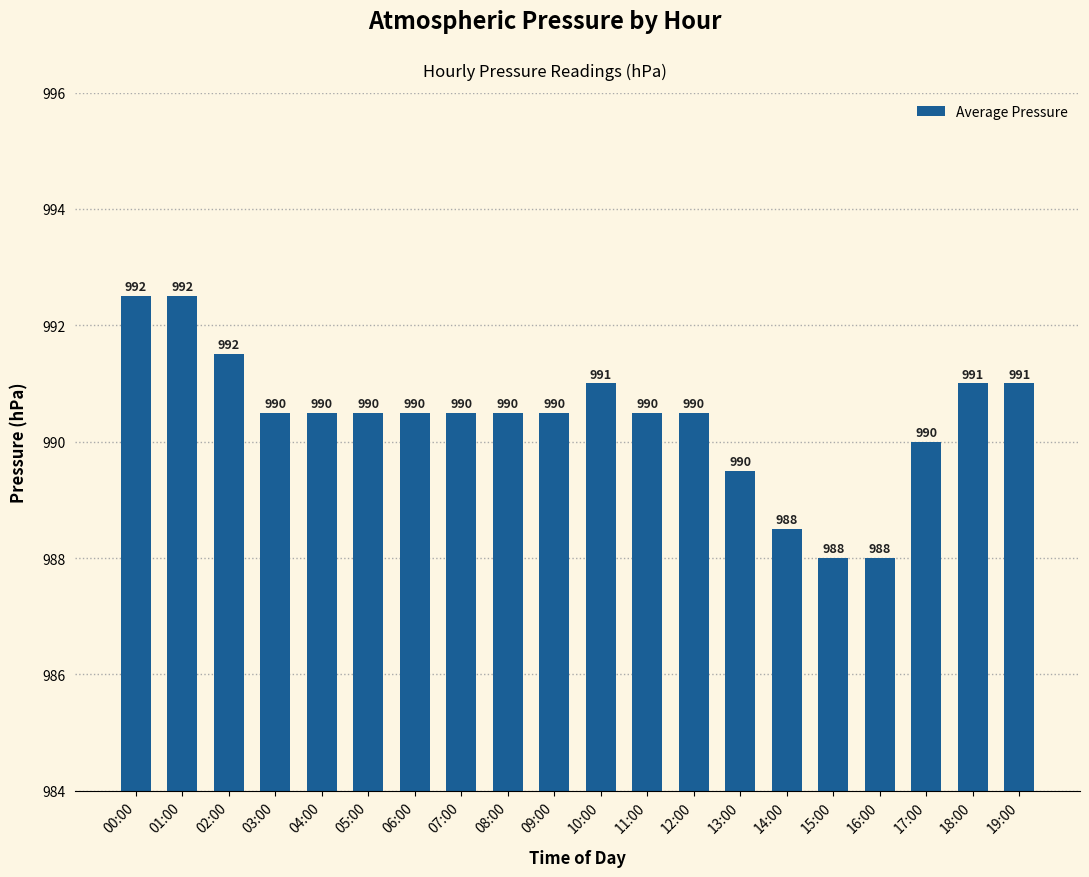

What position from the left is 03:00?

4